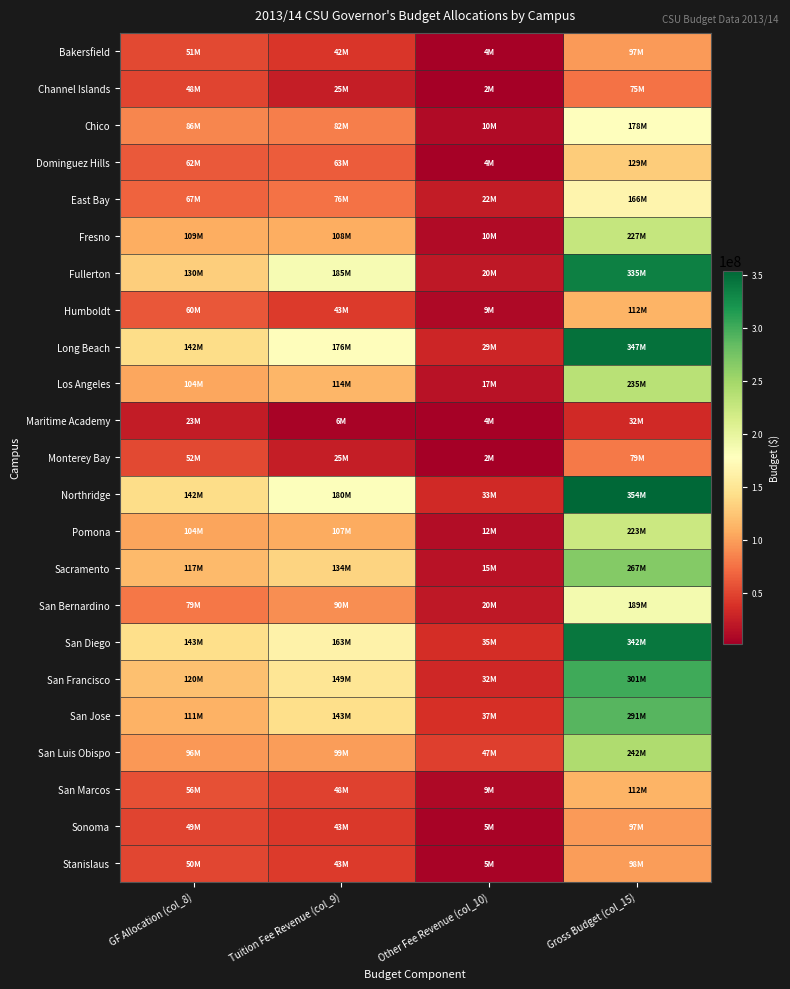

Which series has the widest spread of values?

Northridge